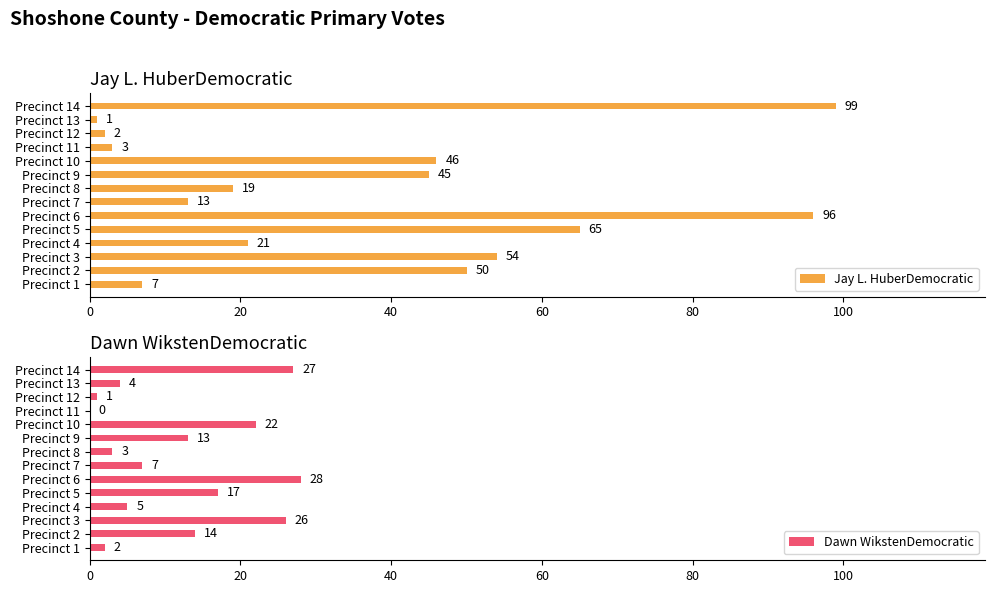

The Jay L. HuberDemocratic series shows 36 at Precinct 14. True or false?

False